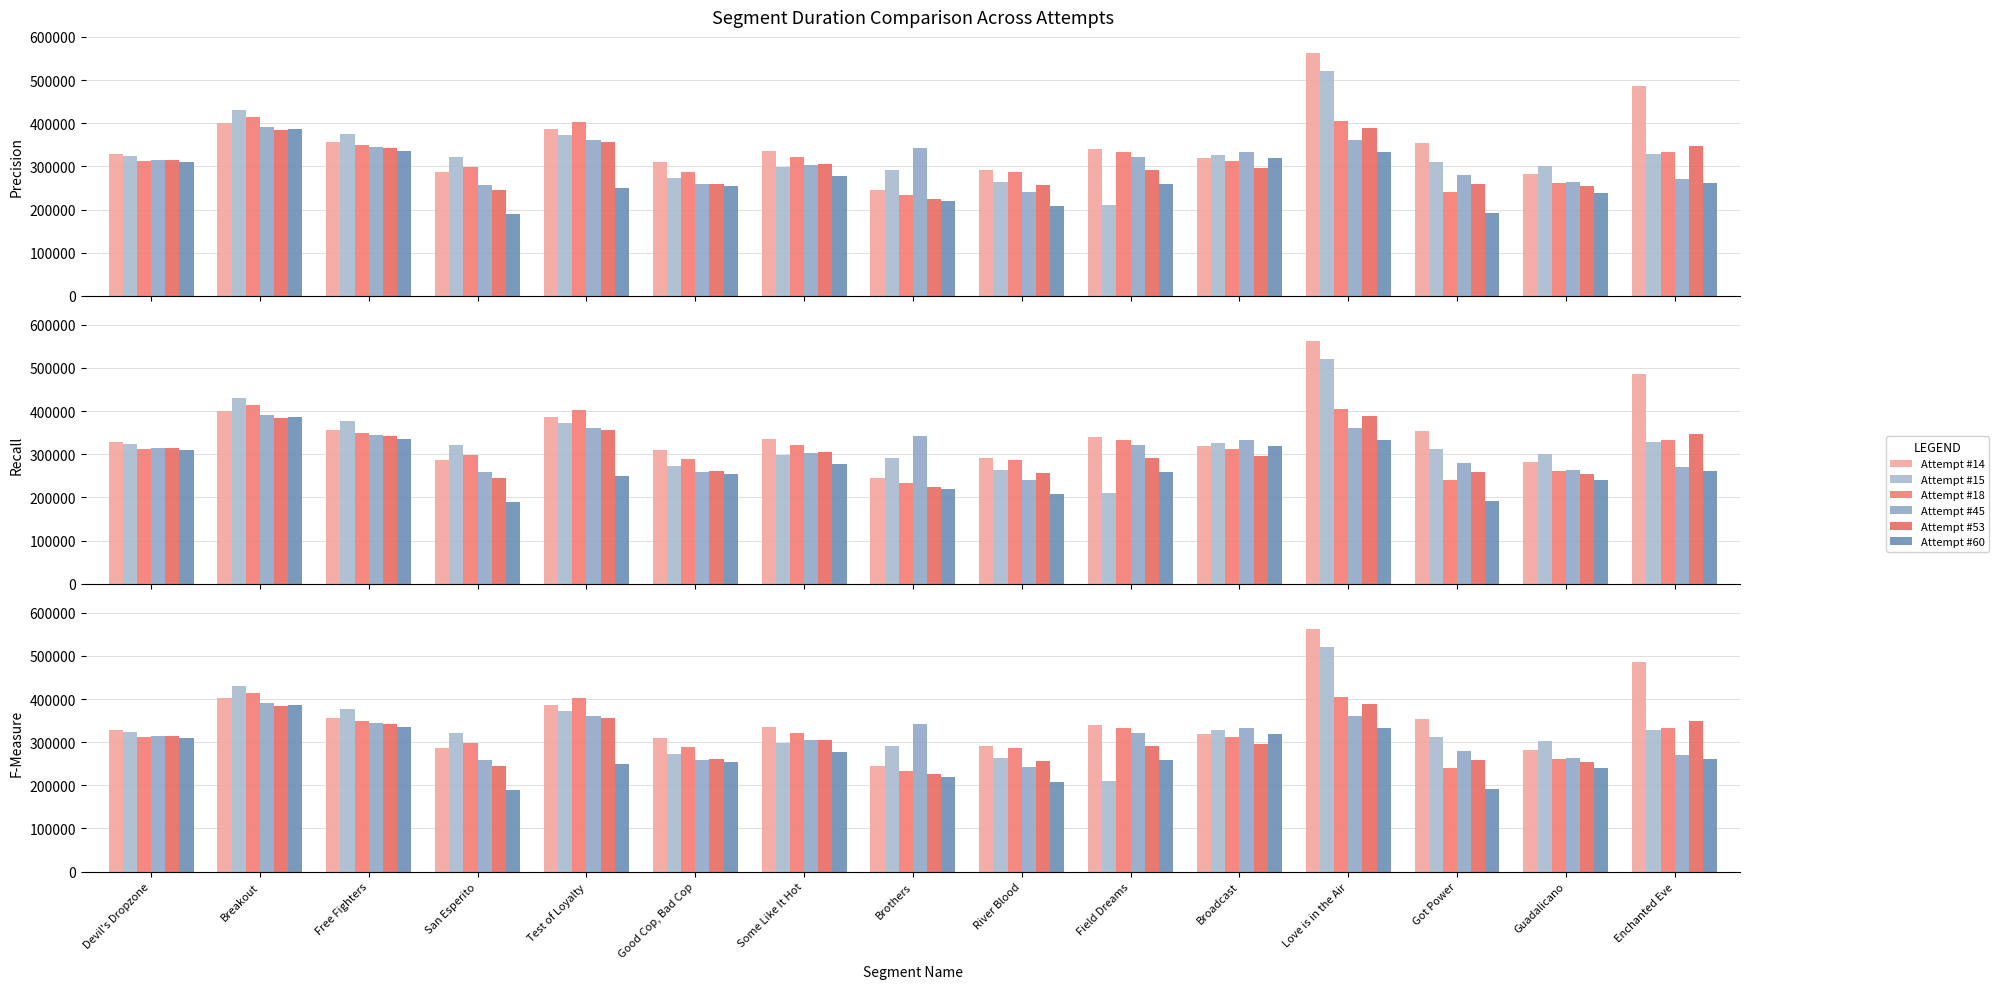

What is the label of the 6th bar from the left?

Good Cop, Bad Cop